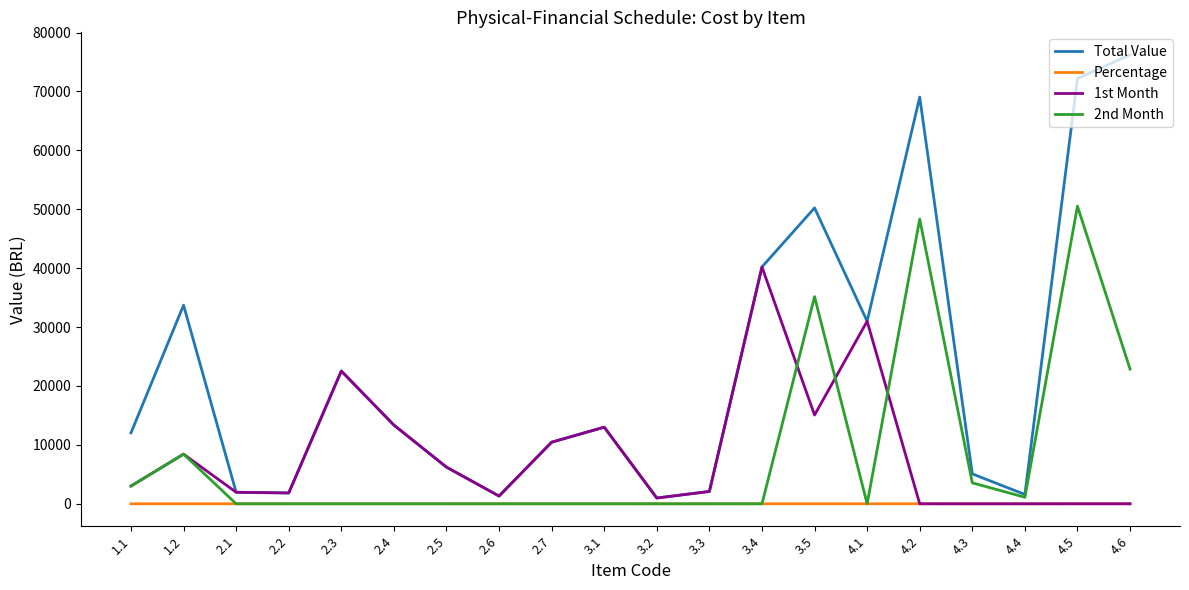

What is the highest value of the 2nd Month series?

50525.1